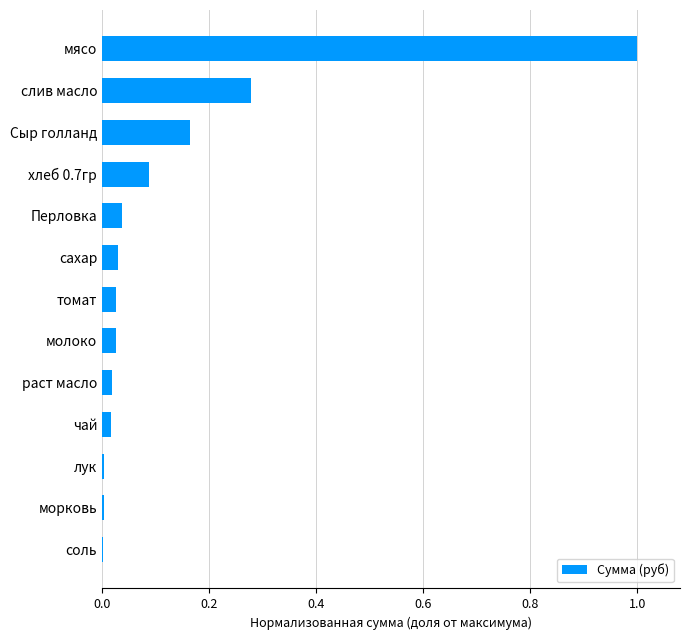

What is the sum of all values?

1.7